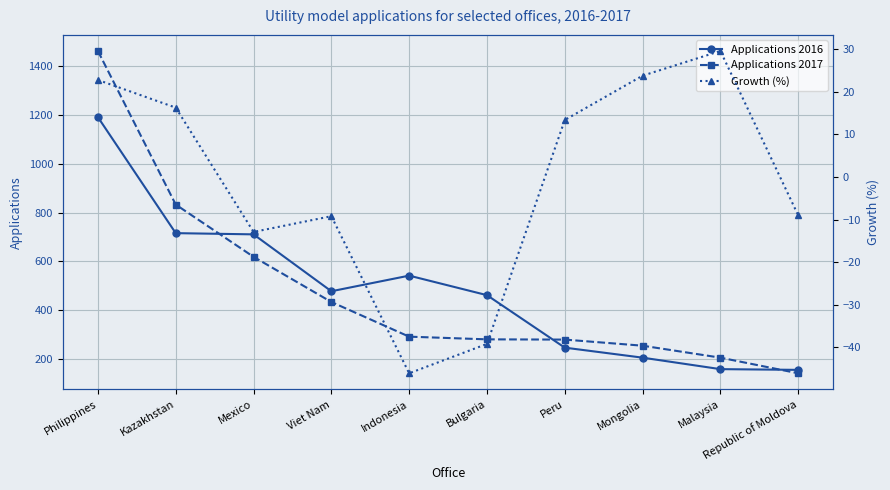

Where is the first local maximum for Applications 2016?

Indonesia